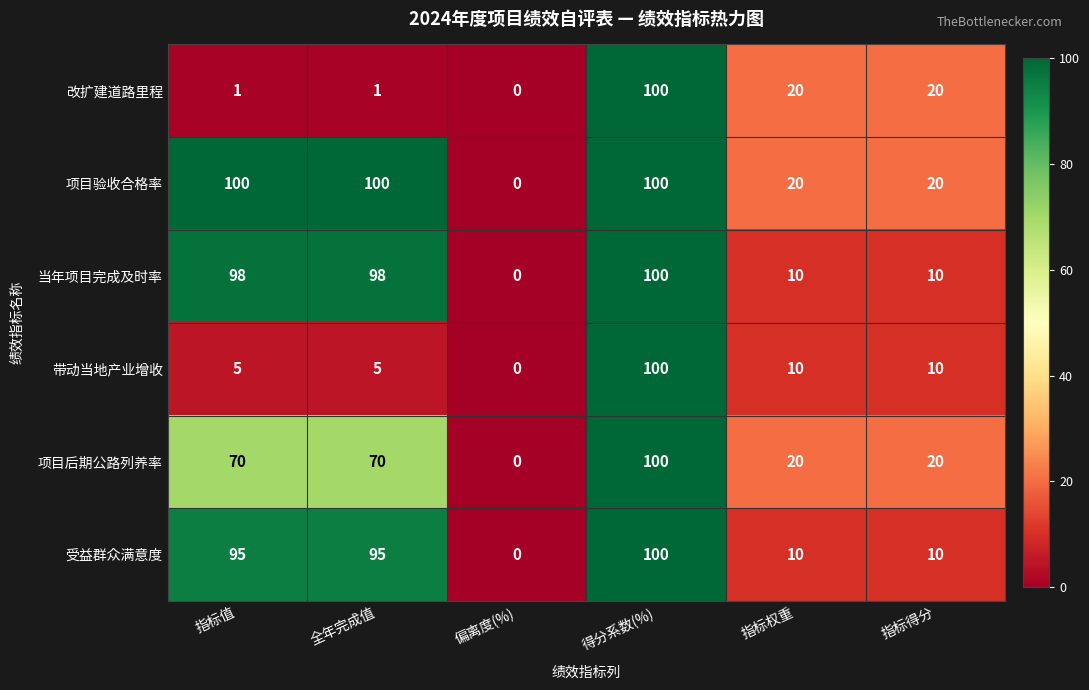

How many positive values does the 项目验收合格率 series have?

5